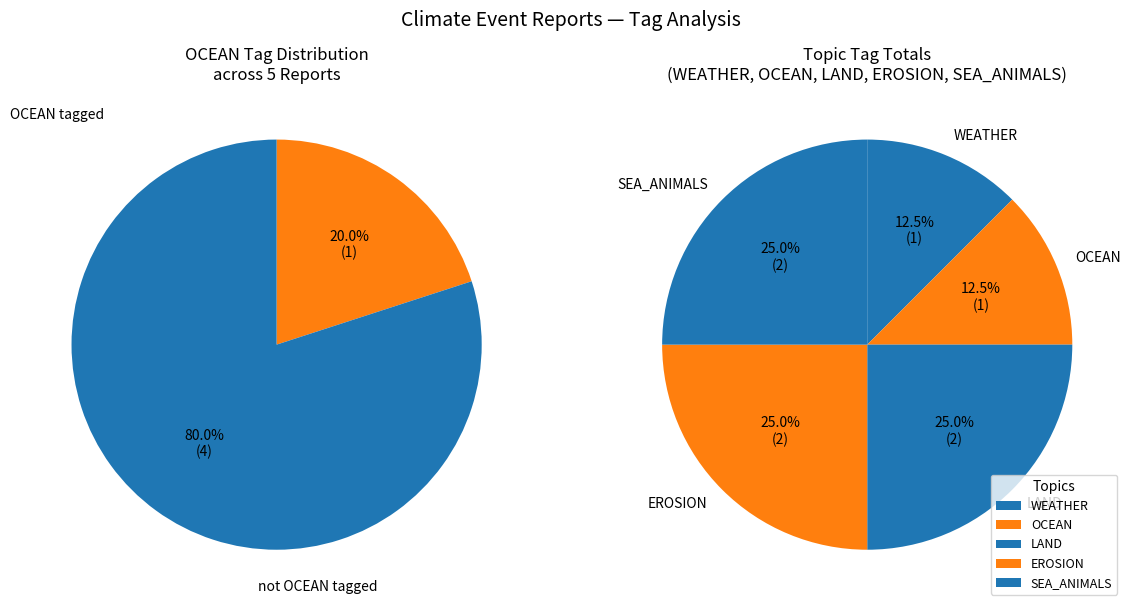

Does any single category account for the majority?

Yes